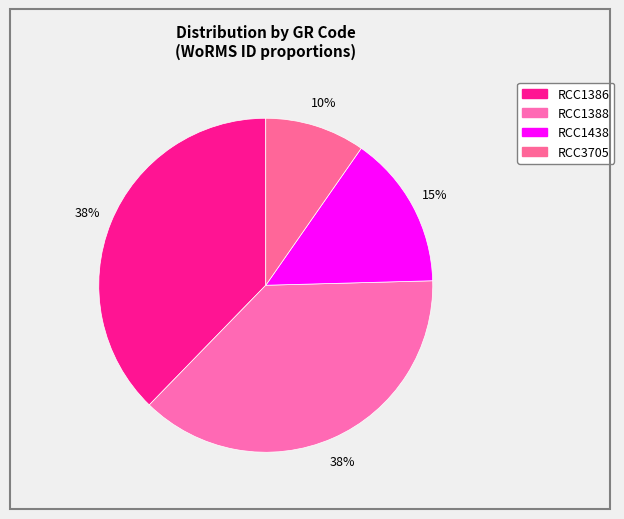

Is the sum of RCC3705 and RCC1388 greater than half?

No